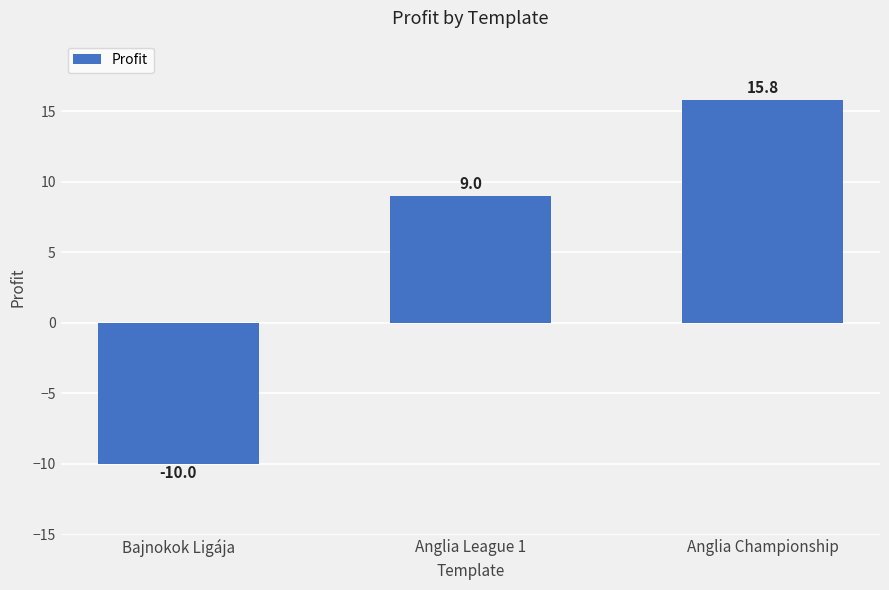

What is the approximate value at Anglia League 1?

9.0